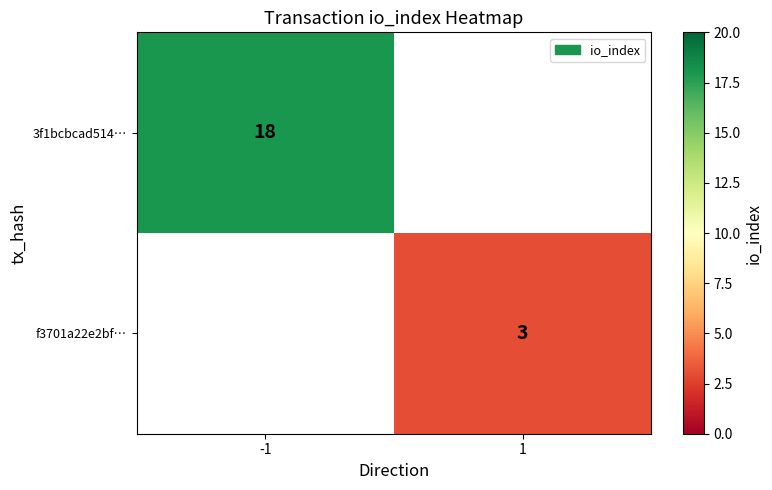

At how many categories does at least one series exceed 12?

1